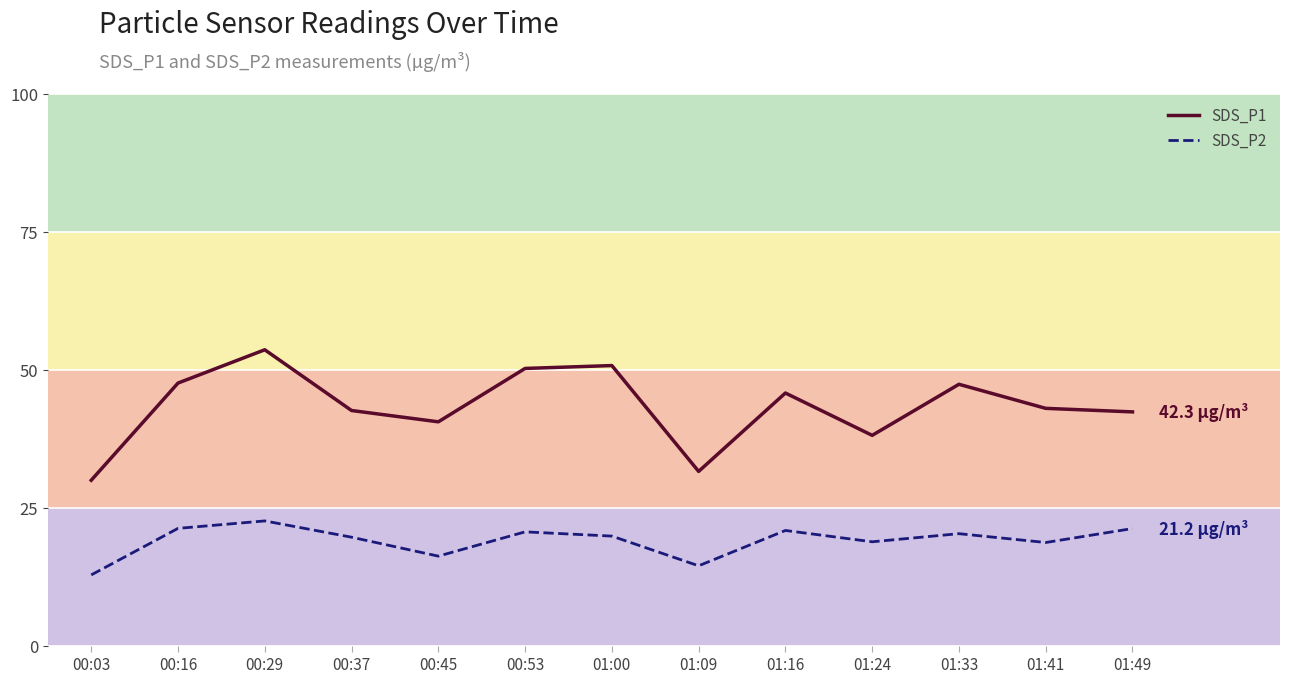

What is the total value across all series at 01:09?

46.0